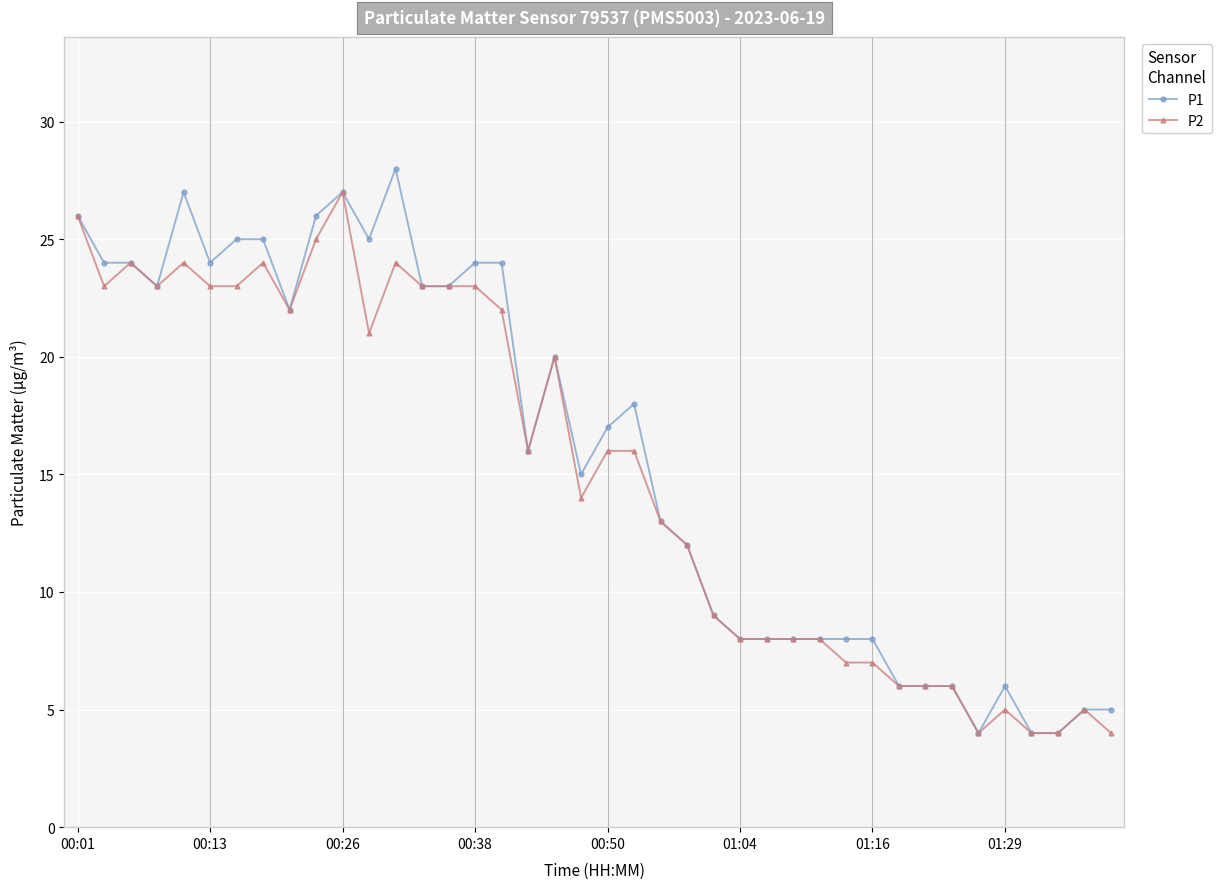

What is the average value of the P1 series?

16